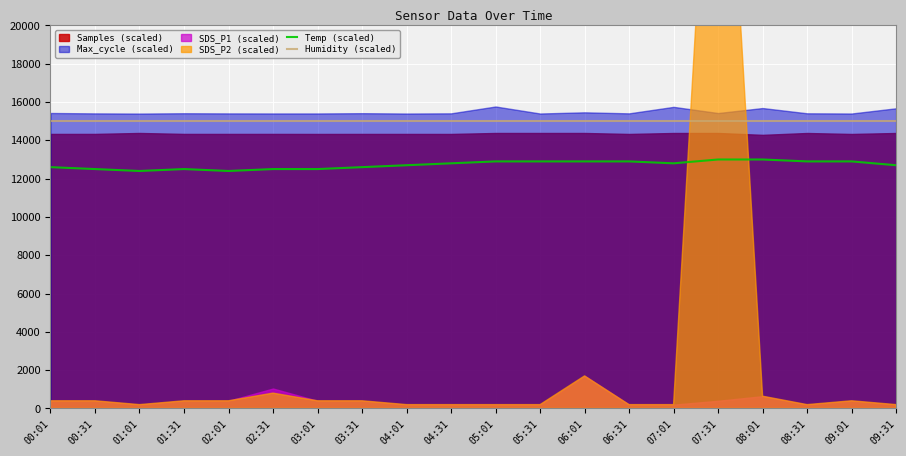

How many data points in Temp (scaled) are above 12800?

8